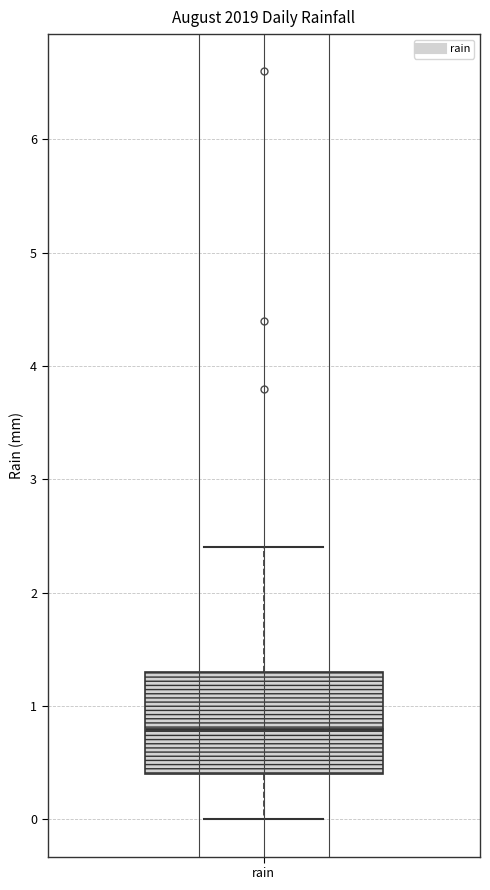

Transcribe this box plot: give where the median line is, the range the box spans, and where the two whiskers end, as read against the y-axis. The values are not printed on the chart, so give them approximately, as read against the axis.

median 0.8, box 0.4 to 1.3, whiskers 0.0 to 2.4